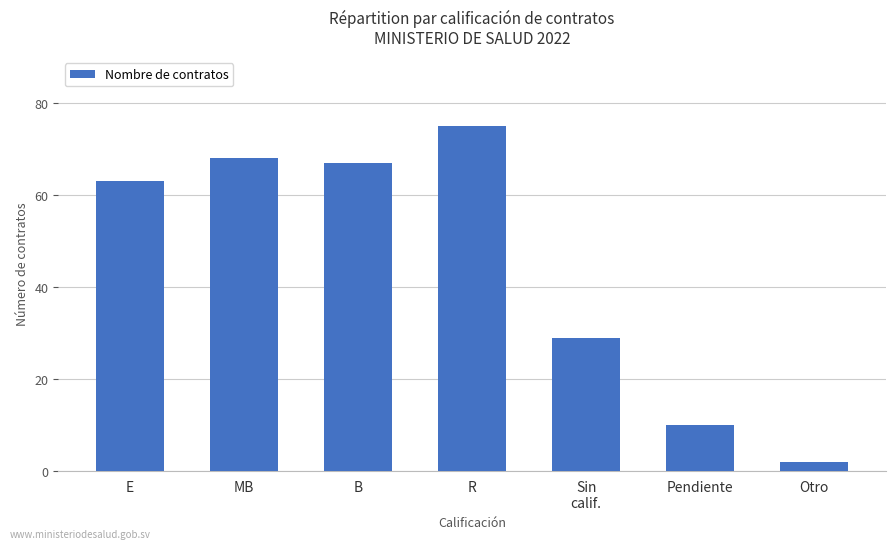

Is it true that the value at Sin
calif. is 7?

False